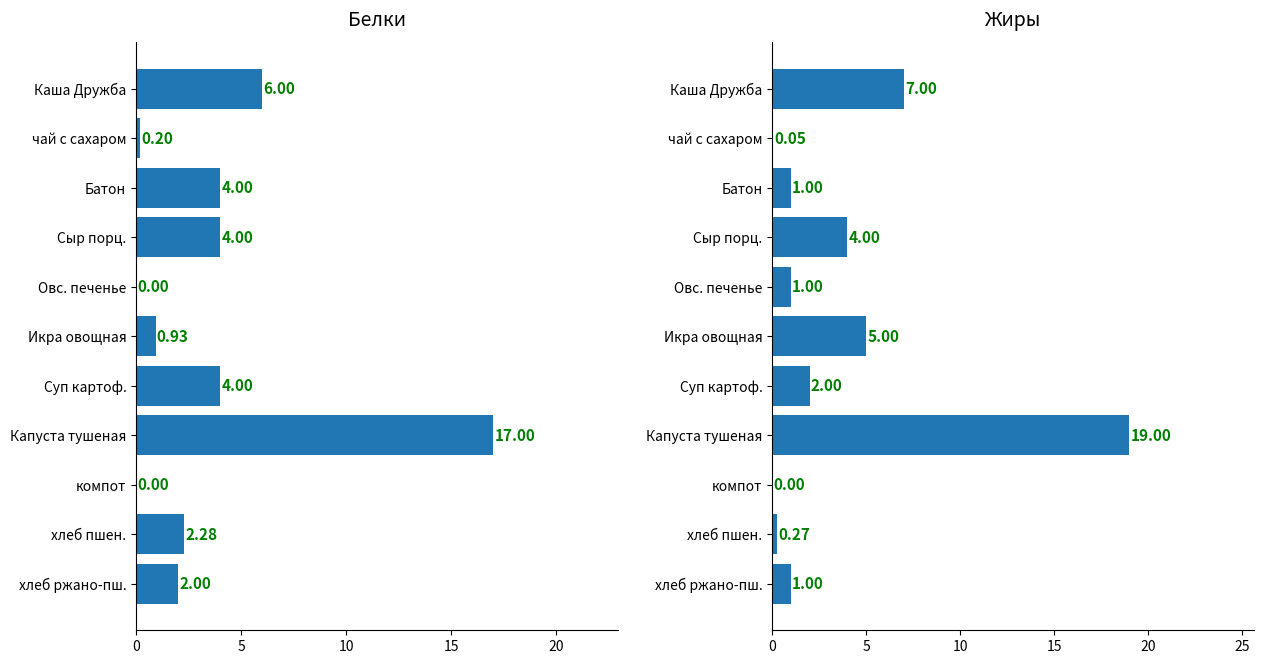

Which series has the widest spread of values?

Жиры